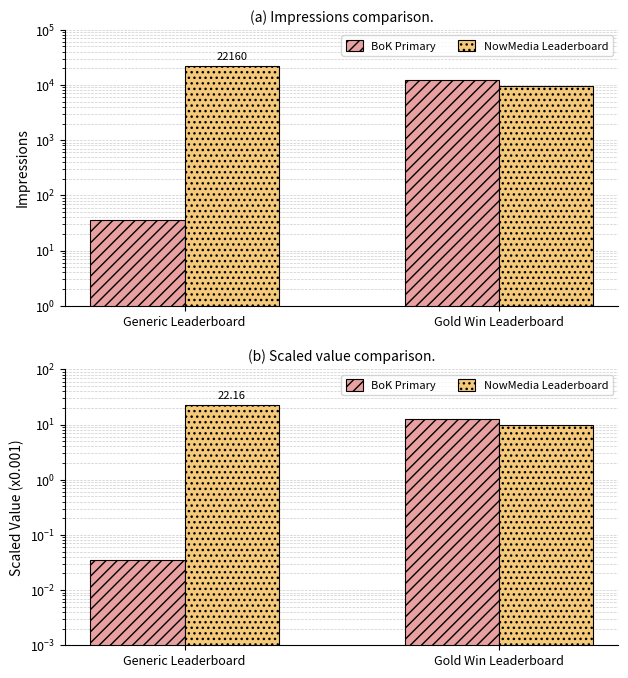

Is it true that BoK Primary equals 0.0 at Generic Leaderboard?

False